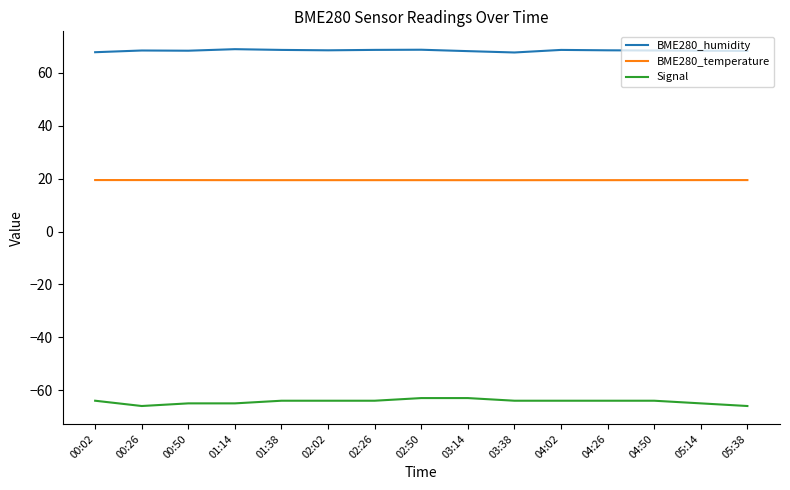

What is the average value of the BME280_humidity series?

68.5